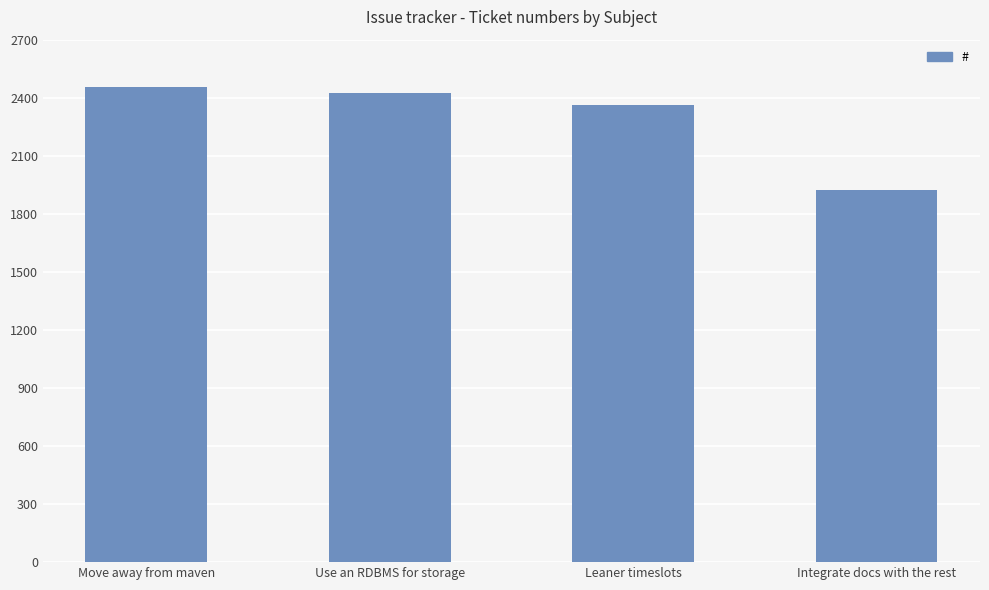

List the labels in order of value, largest first.

Move away from maven, Use an RDBMS for storage, Leaner timeslots, Integrate docs with the rest